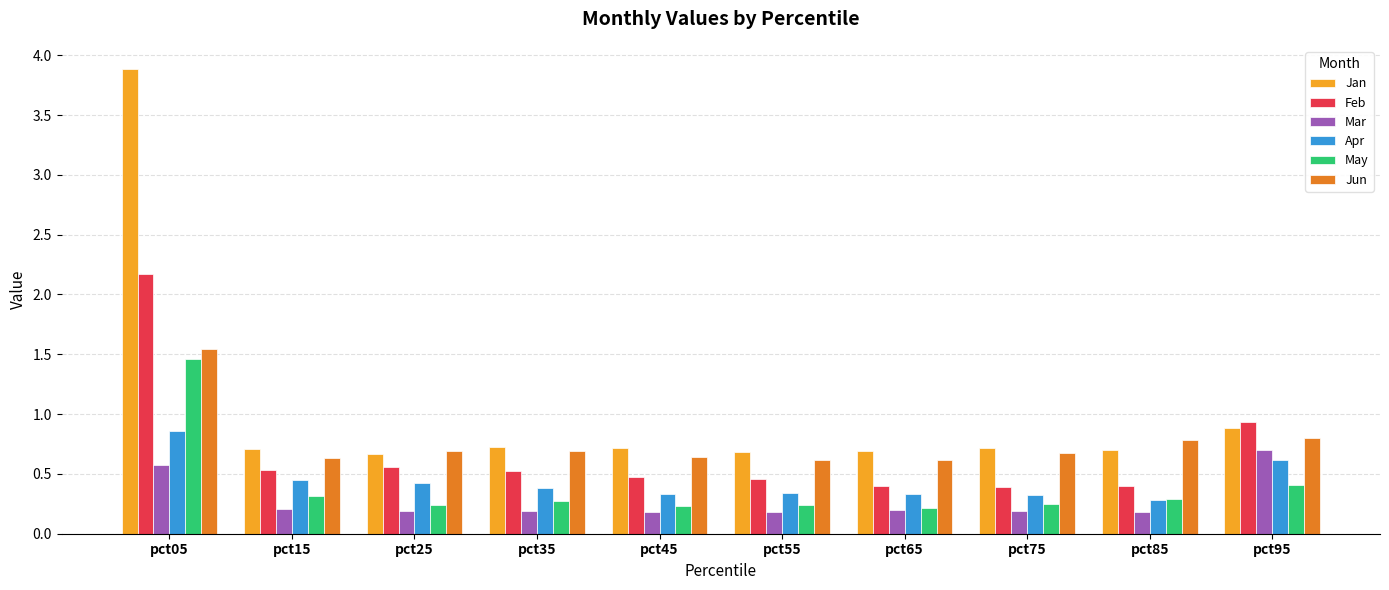

What is the total value across all series at pct25?

2.8